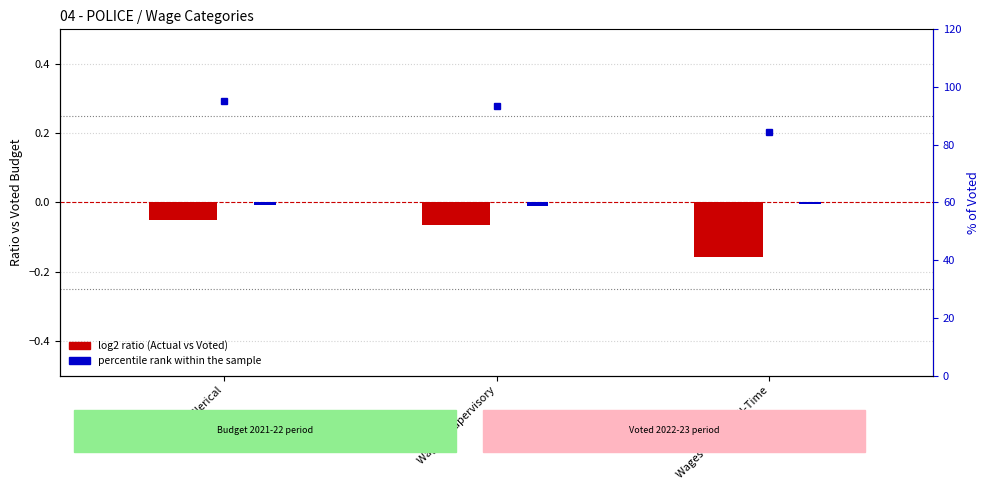

Is it true that log2 ratio (Actual vs Voted) equals -0.0 at Wages - Supervisory?

False